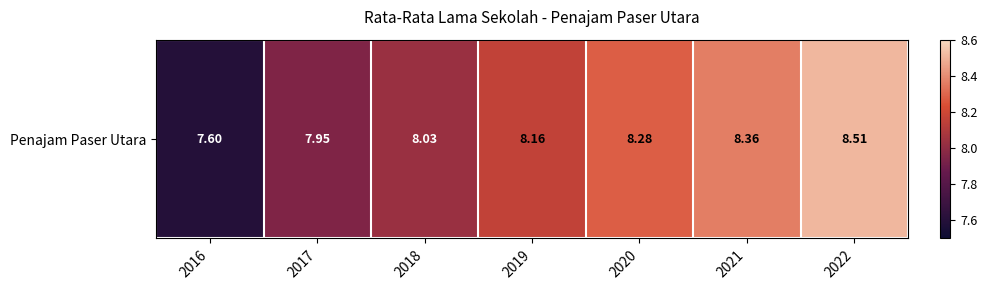

What is the sum of the values at 2022 and 2021?

16.9